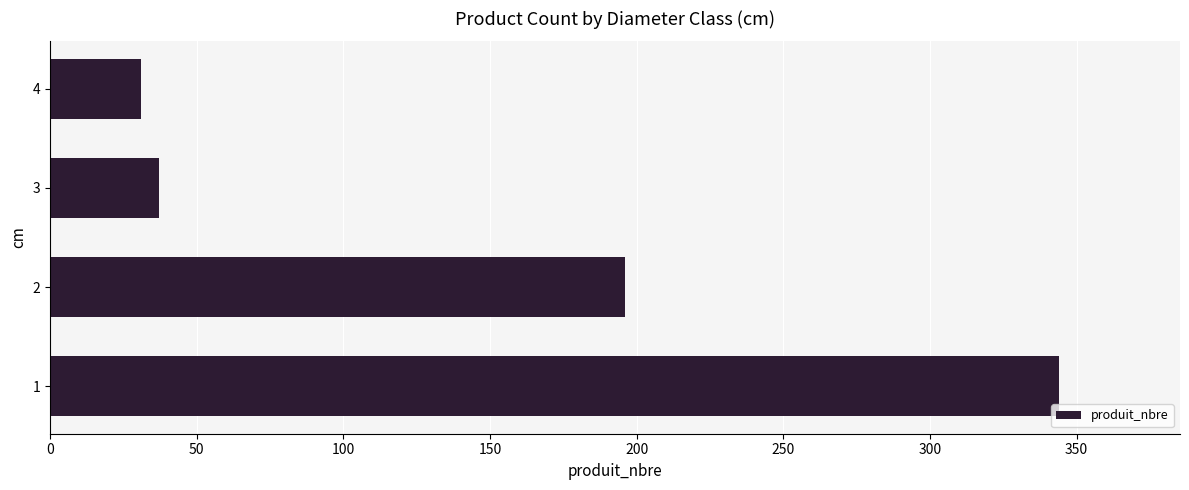

Is it true that the value at 4 is 31?

True